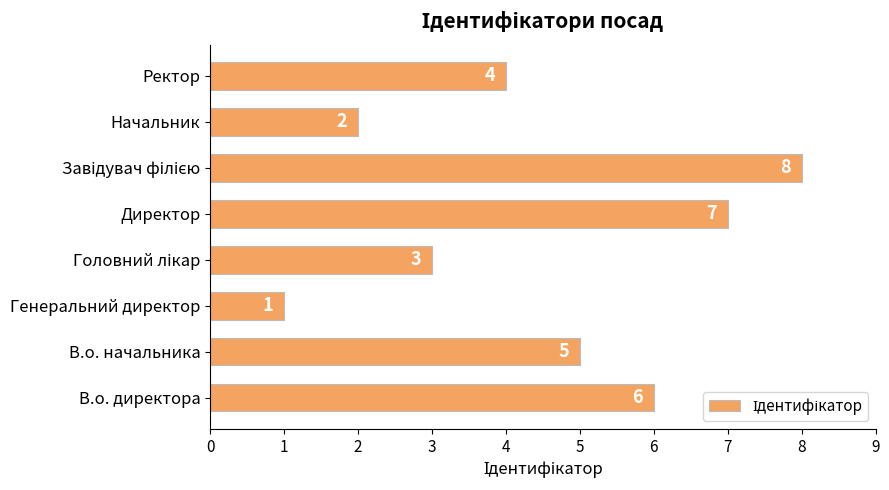

Which has a higher value, Директор or Генеральний директор?

Директор